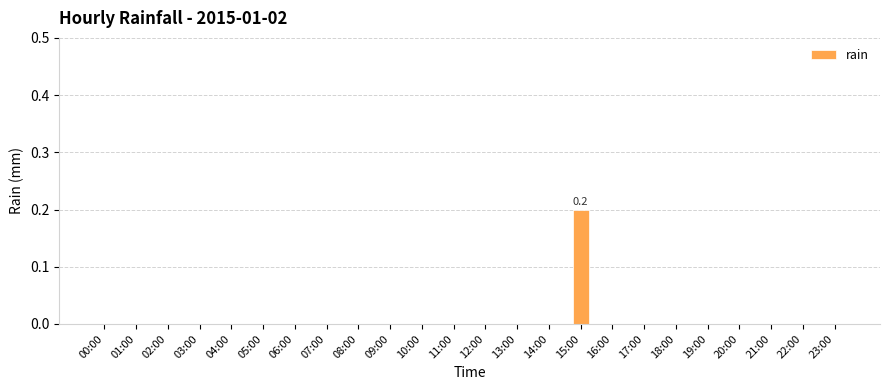

At which category does the chart reach its peak across all series?

15:00